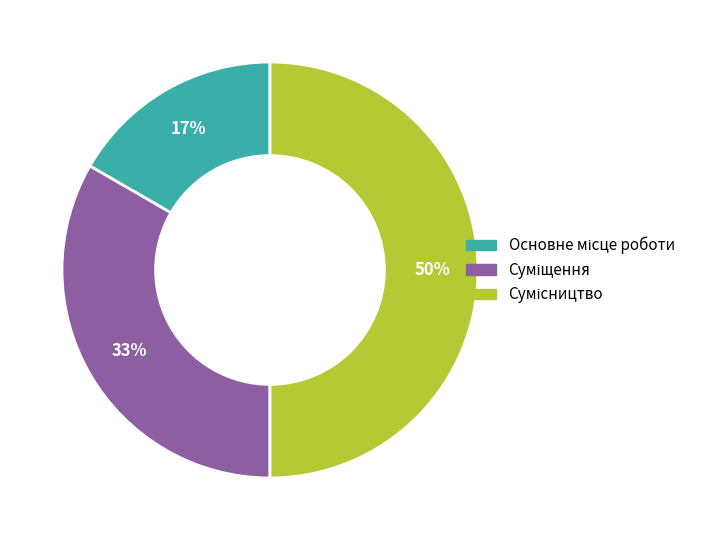

To the nearest percent, what is the difference between the largest and smallest slice percentages?

33%